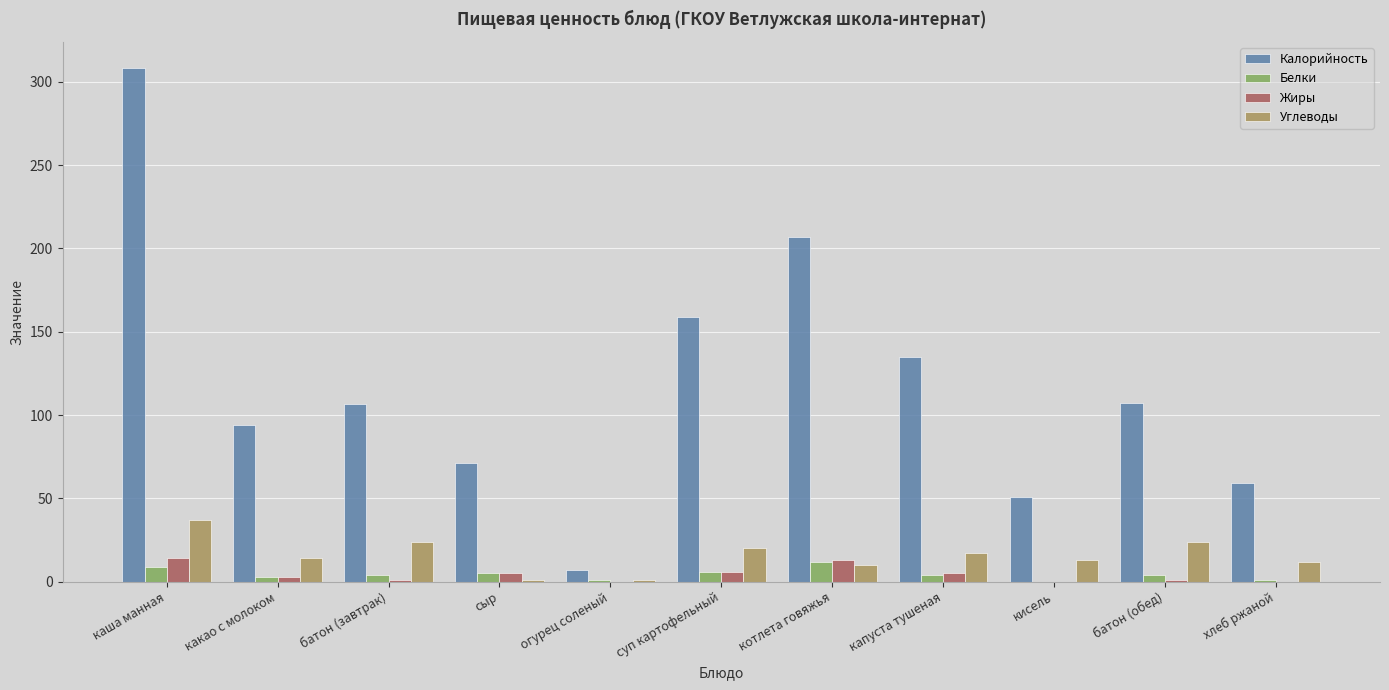

Where does the Калорийность series first go above 106?

каша манная